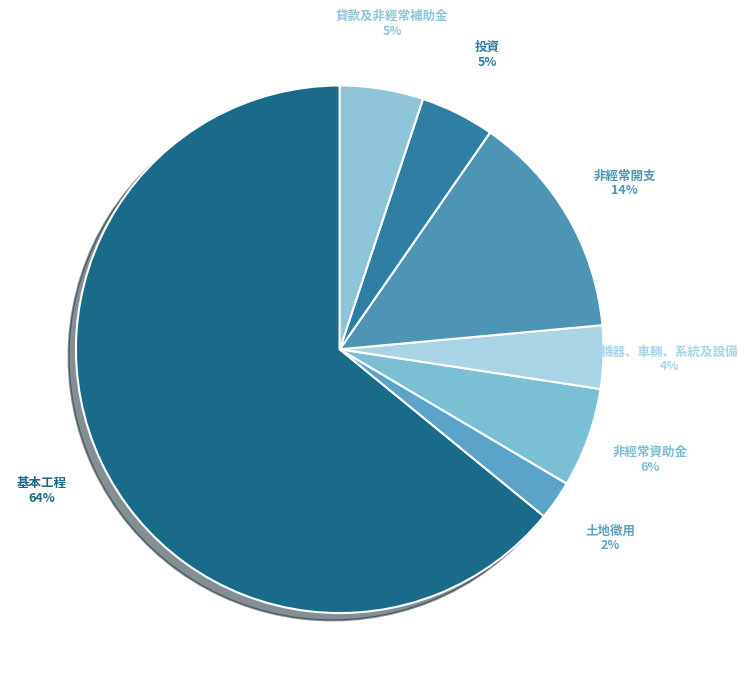

How many segments does this pie chart have?

7